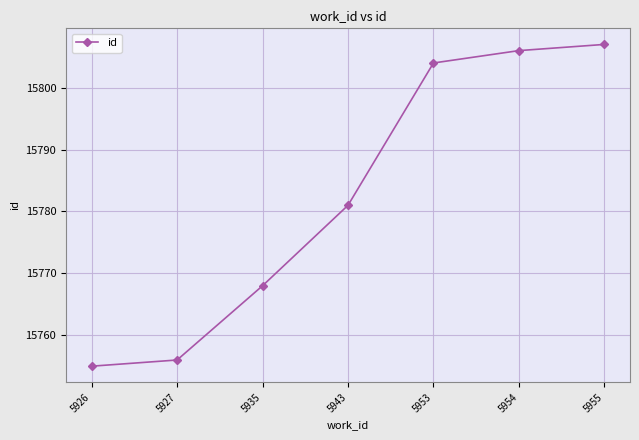

True or false: the data shows 7681 at 5935.

False